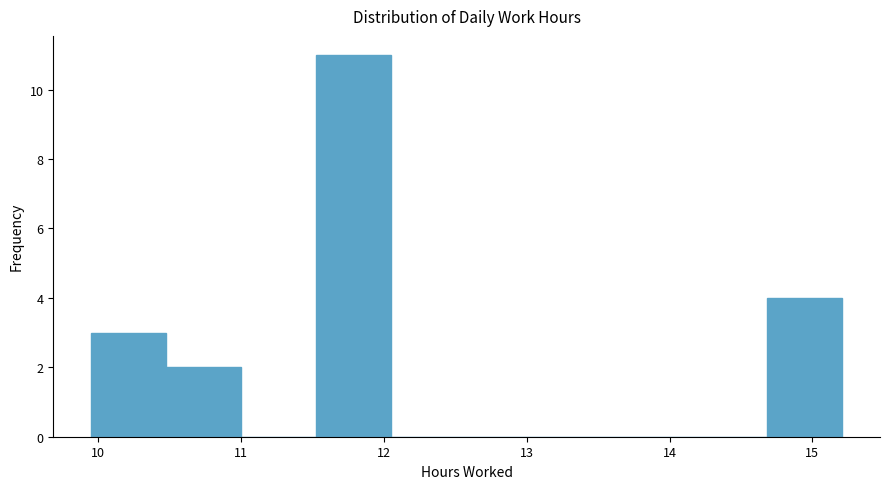

Reading left to right, list every bar in this chart as the range it spans on the x-axis followed by its height. Neither the bar edges nor the heights are printed on the chart, so give them approximately, as read against the axes.

10.0 to 10.5: 3
10.5 to 11.0: 2
11.0 to 11.5: 0
11.5 to 12.1: 11
12.1 to 12.6: 0
12.6 to 13.1: 0
13.1 to 13.6: 0
13.6 to 14.2: 0
14.2 to 14.7: 0
14.7 to 15.2: 4